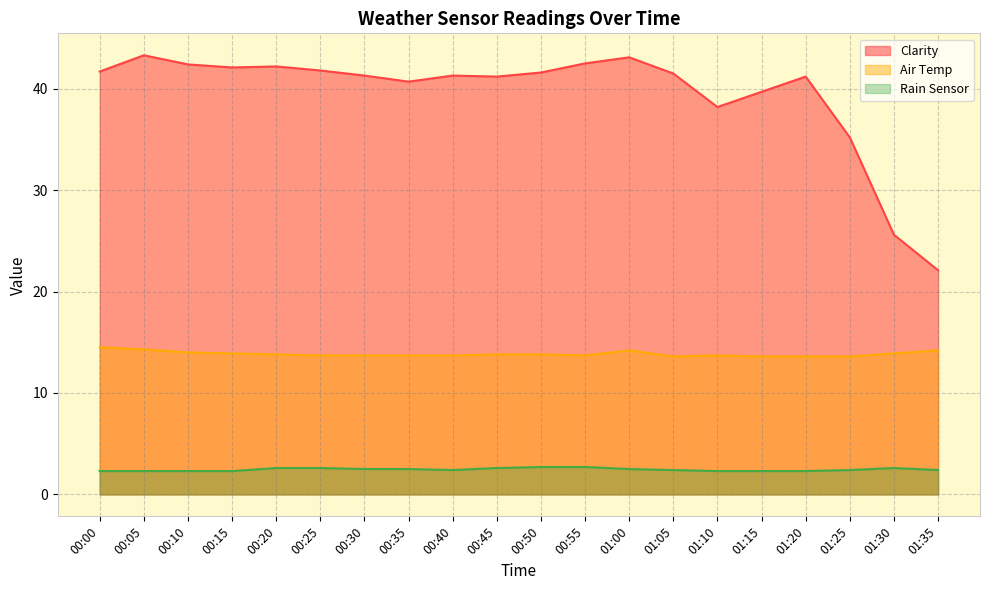

Read the Clarity value at 00:30.

41.3